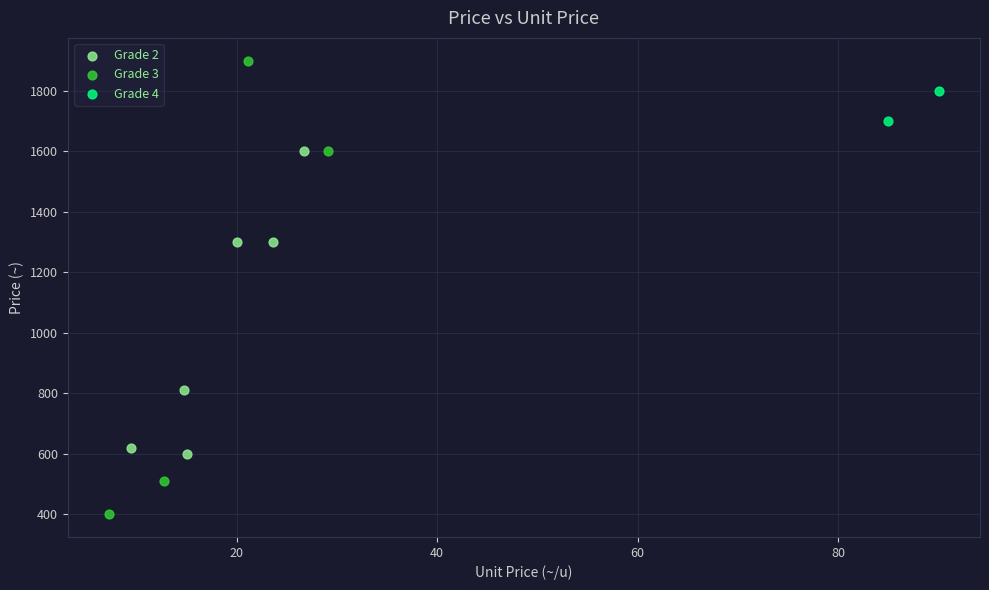

Which series reaches the maximum Y coordinate?

Grade 3